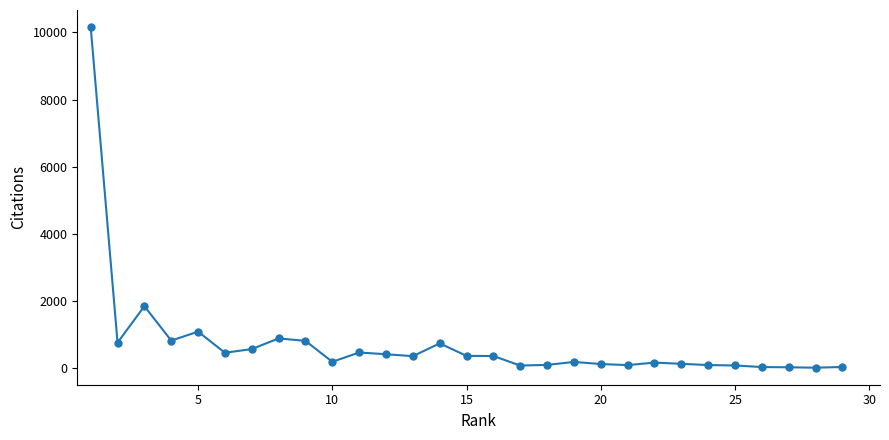

What is the maximum value shown in the chart?

10161